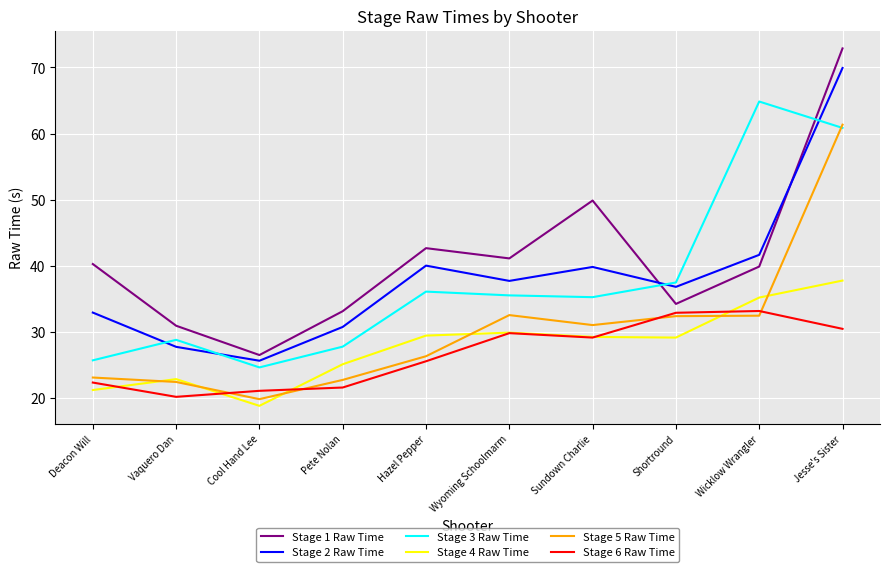

True or false: Stage 6 Raw Time and Stage 1 Raw Time cross at least once.

False